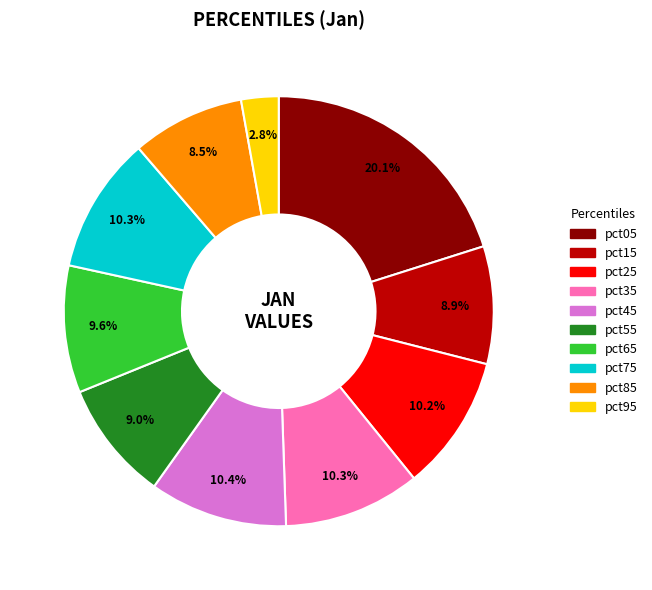

How many slices are in this pie chart?

10